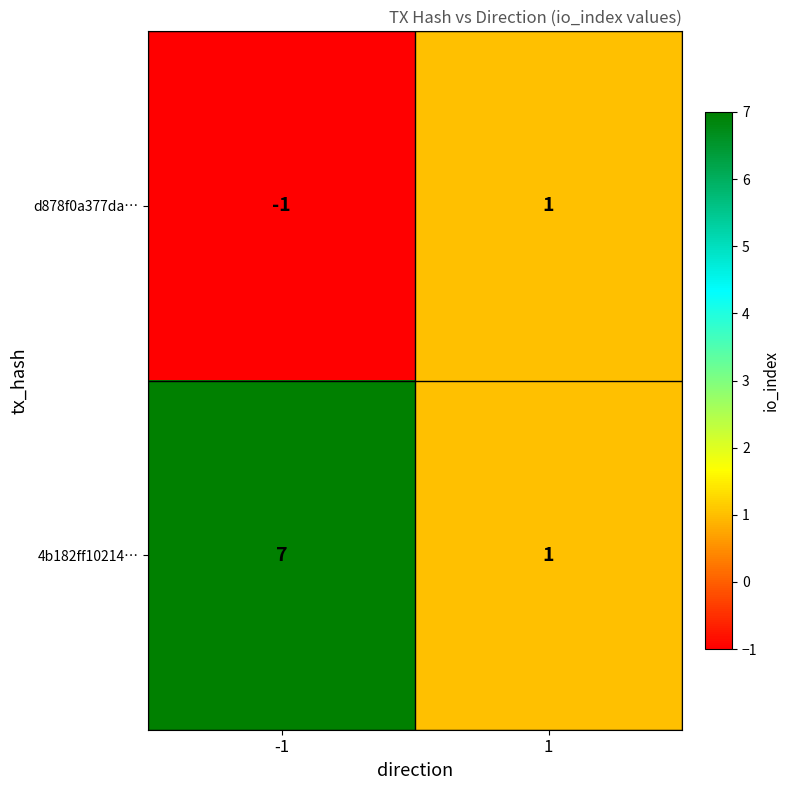

What is the average value of the 4b182ff10214… series?

4